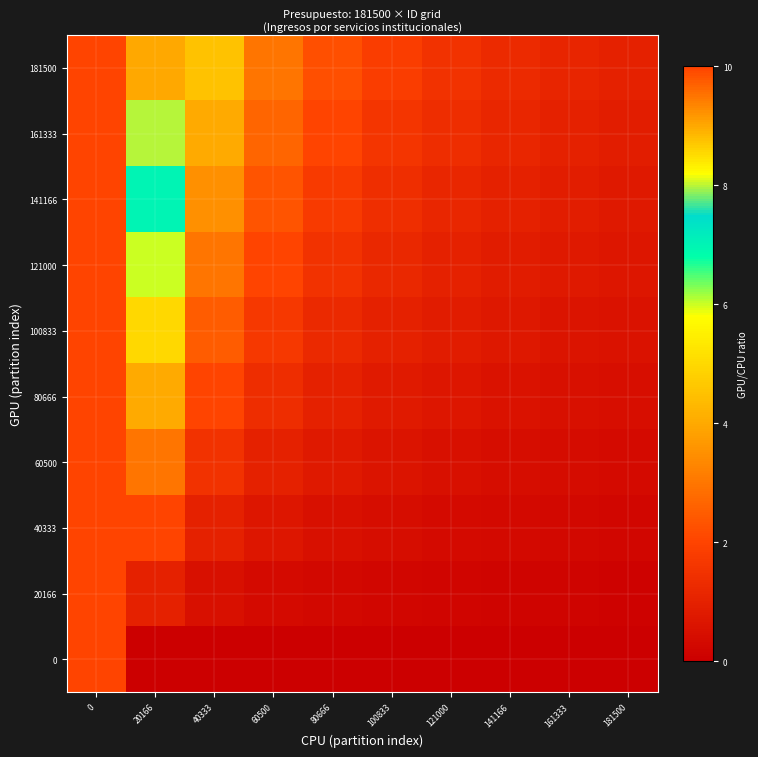

Between 80666 and 100833, which series saw the biggest shift?

181500